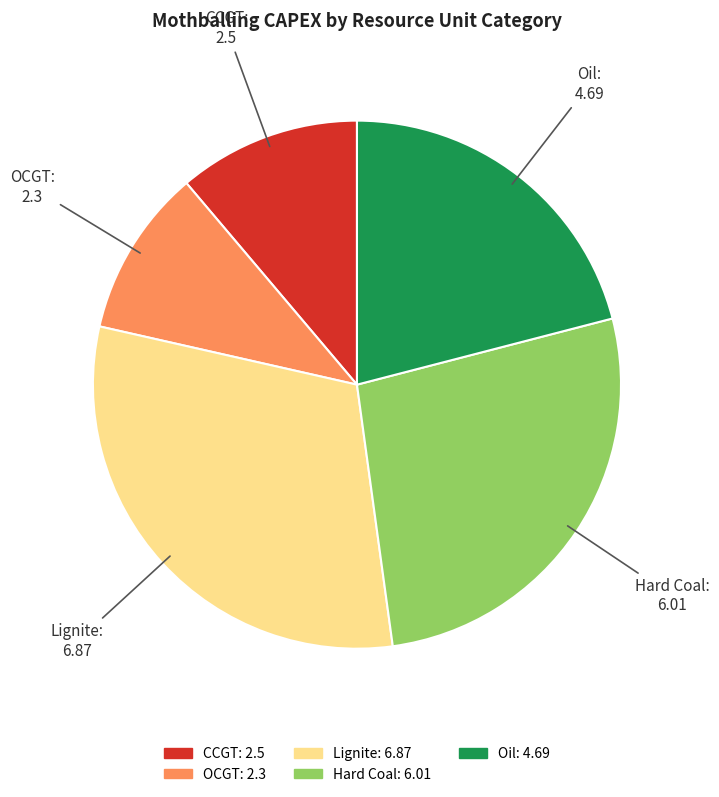

The CCGT slice represents 1% of the pie. True or false?

False